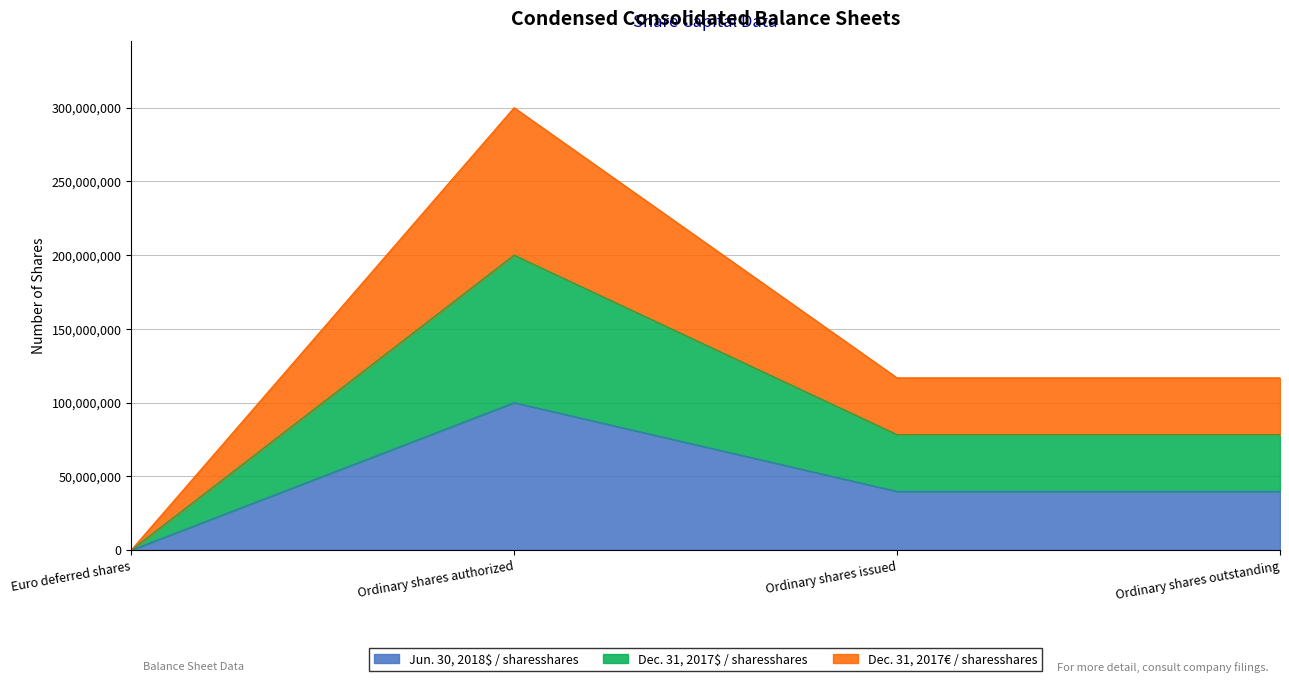

Reading left to right, what are the values for Jun. 30, 2018$ / sharesshares?

0	100000000	39831836	39831836